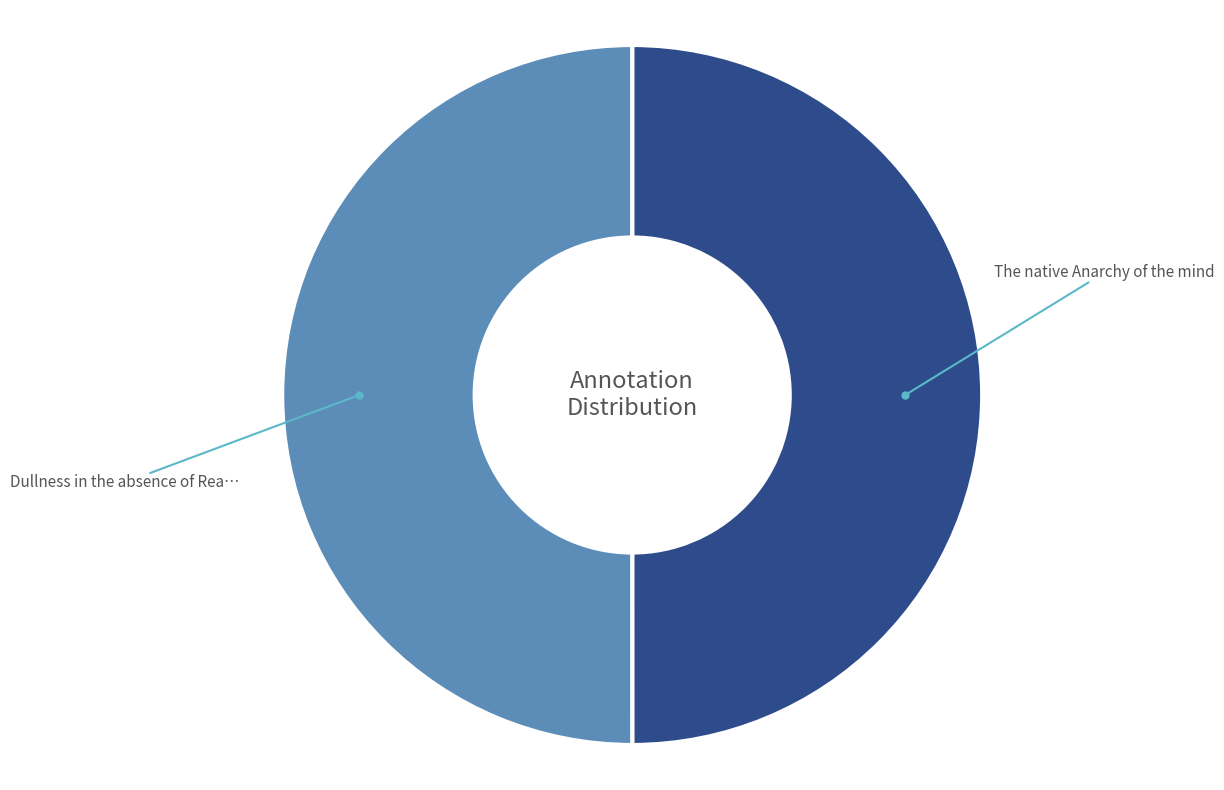

Count the number of slices in the pie.

2